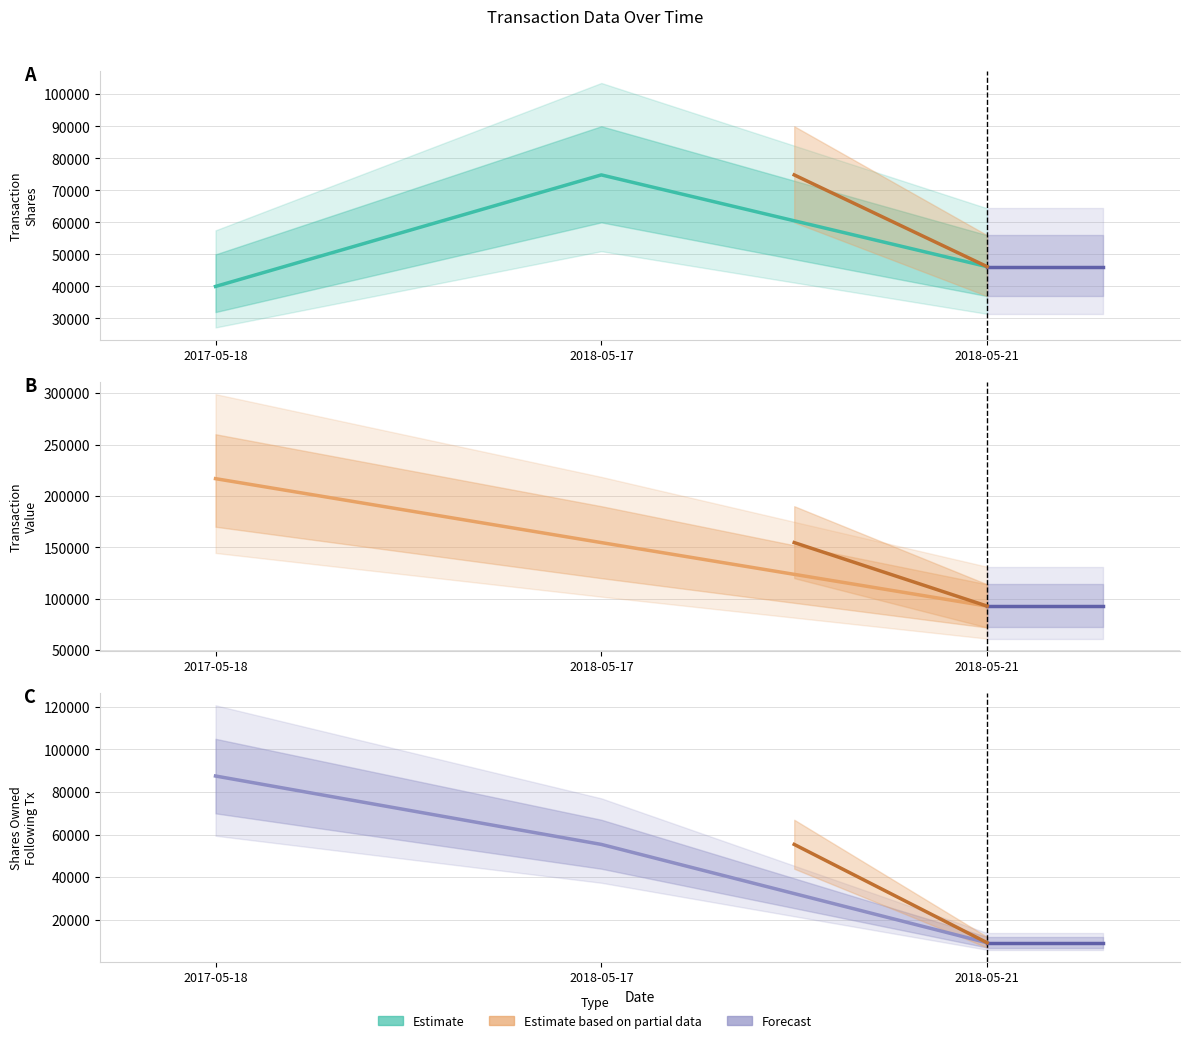

At which label is sharesOwnedFollowingTransaction closest to 48391?

2018-05-17